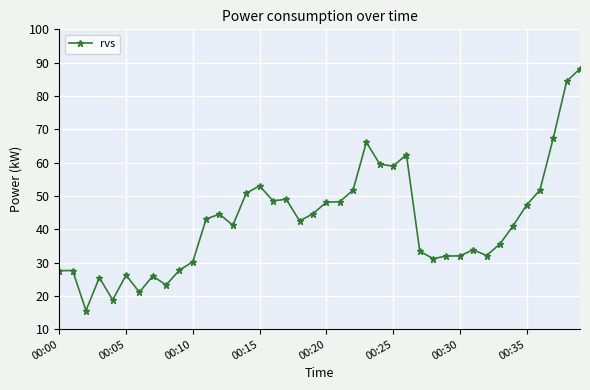

What is the maximum value shown in the chart?

88.2